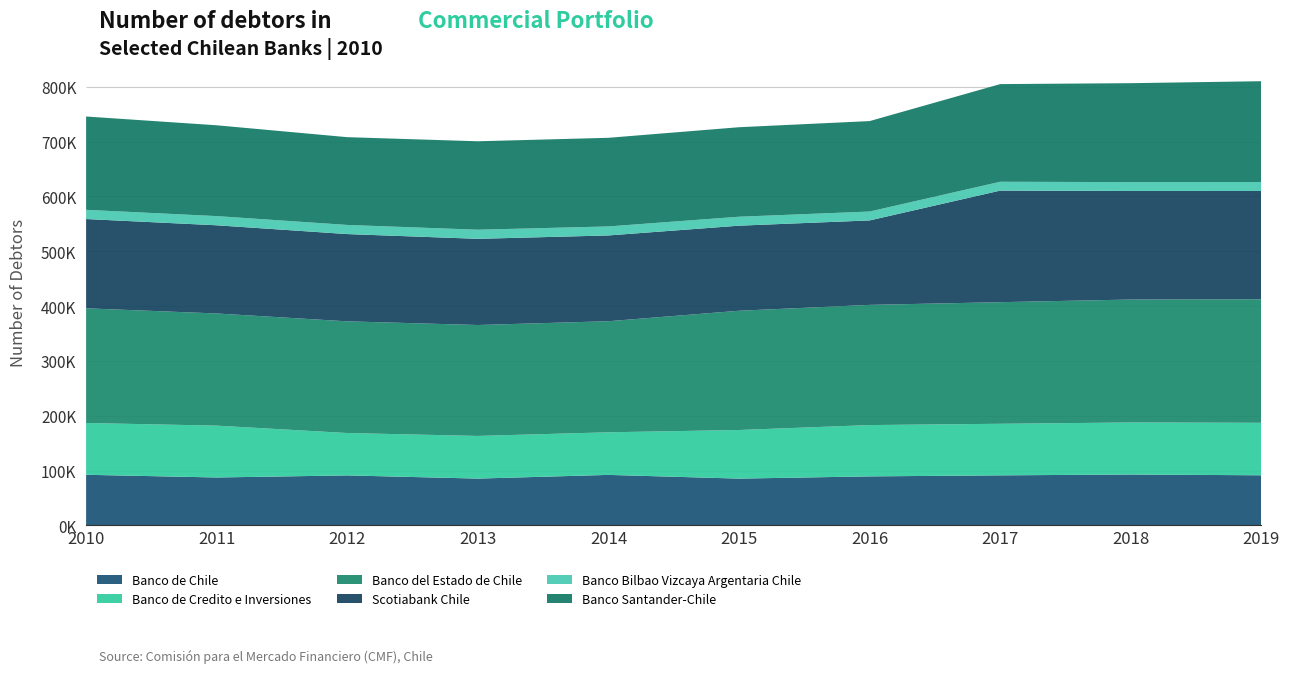

Reading left to right, extract all data points from this chart.

Banco de Chile: 92277	87362	91148	85337	92081	85295	89372	91238	92766	91360
Banco de Credito e Inversiones: 94447	94542	77269	77773	77692	88640	93568	94039	94903	95716
Banco del Estado de Chile: 209163	204559	203705	202302	202576	217504	219185	221767	224210	225303
Scotiabank Chile: 162818	160820	159129	157190	156420	155146	154030	203503	198003	197461
Banco Bilbao Vizcaya Argentaria Chile: 16789	16748	16654	16597	16429	16306	16212	16111	16157	16360
Banco Santander-Chile: 170178	165634	160078	161301	161636	163252	164942	178122	180414	183843